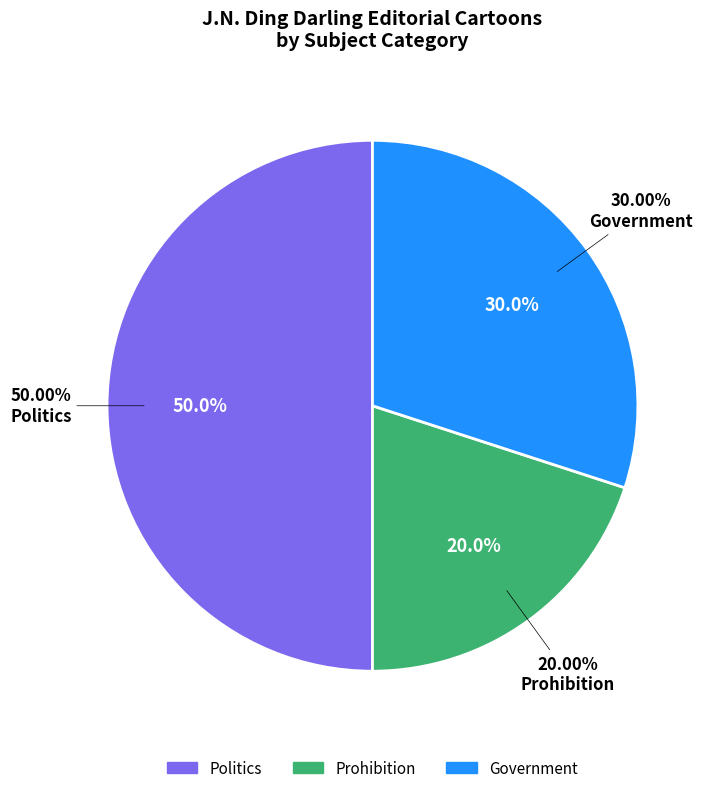

What is the smallest slice in the pie chart?

Prohibition